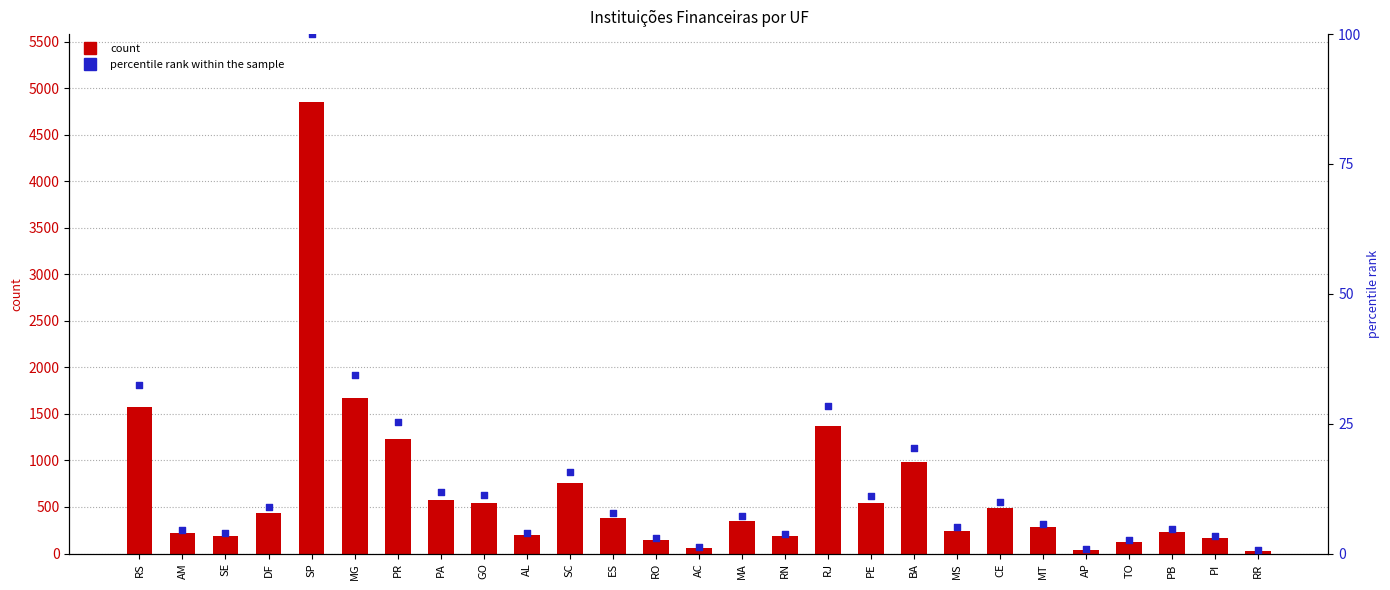

Which series contains the lowest Y value?

percentile rank within the sample